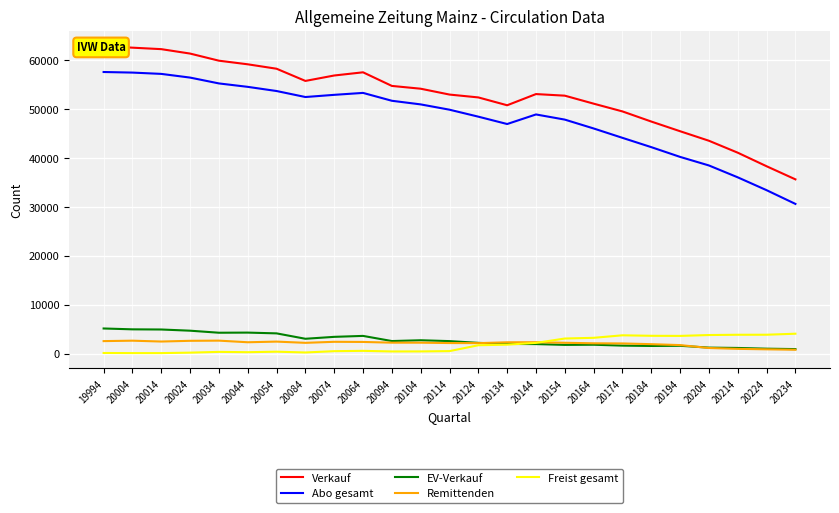

Between 20224 and 20174, which is larger?

20174